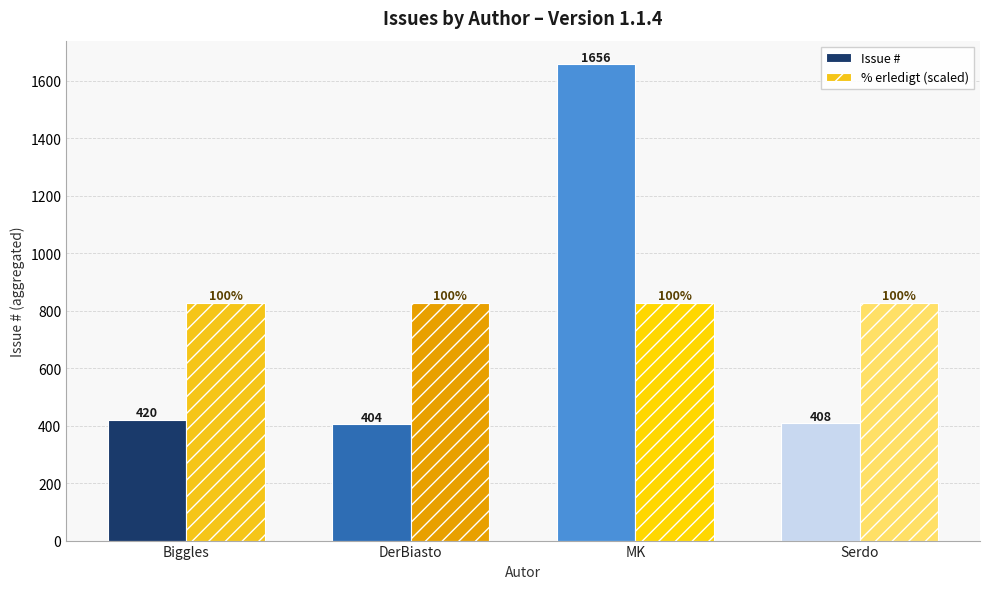

What is the label of the 1st bar from the left?

Biggles